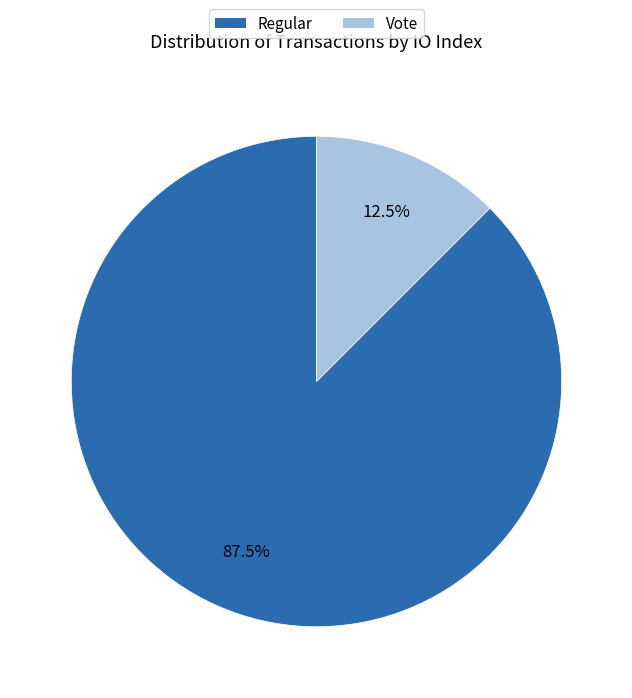

Count the number of slices in the pie.

2